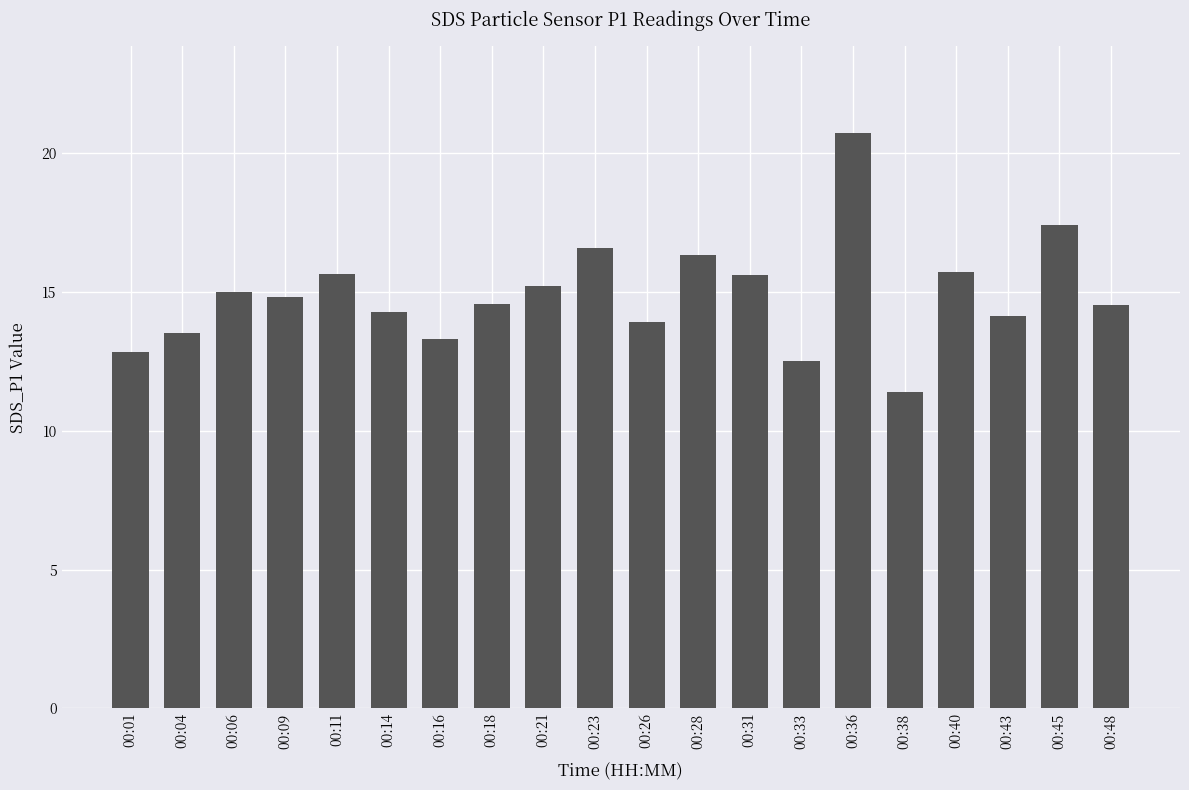

What is the value of the 19th bar from the left?

17.4